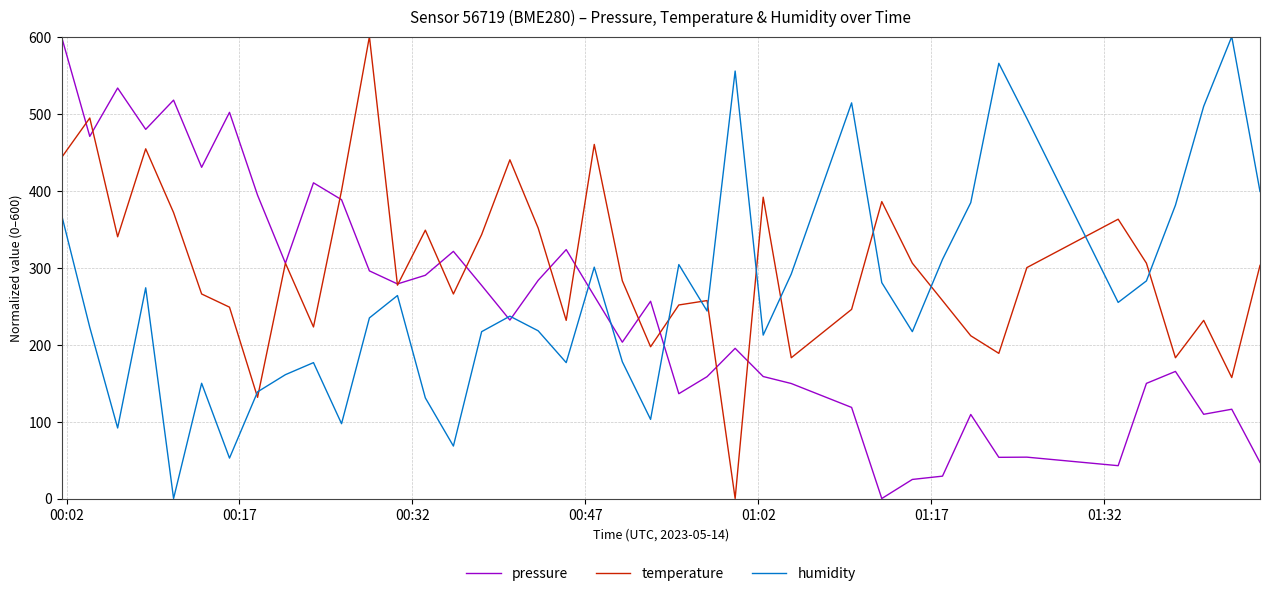

After their last crossing, which series has the higher values: pressure or temperature?

temperature